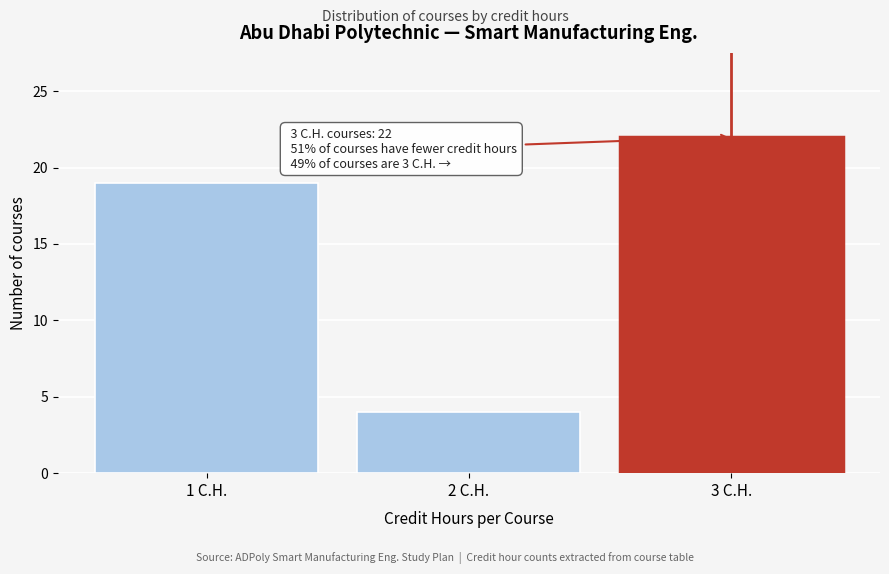

Reading left to right, extract all data points from this chart.

19	4	22